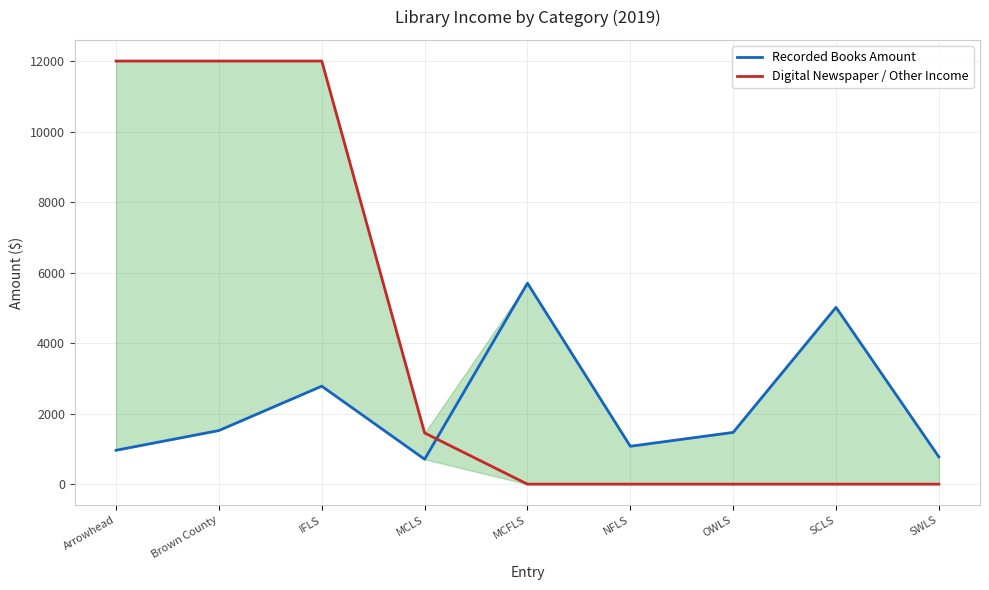

At how many categories does at least one series exceed 4787?

5